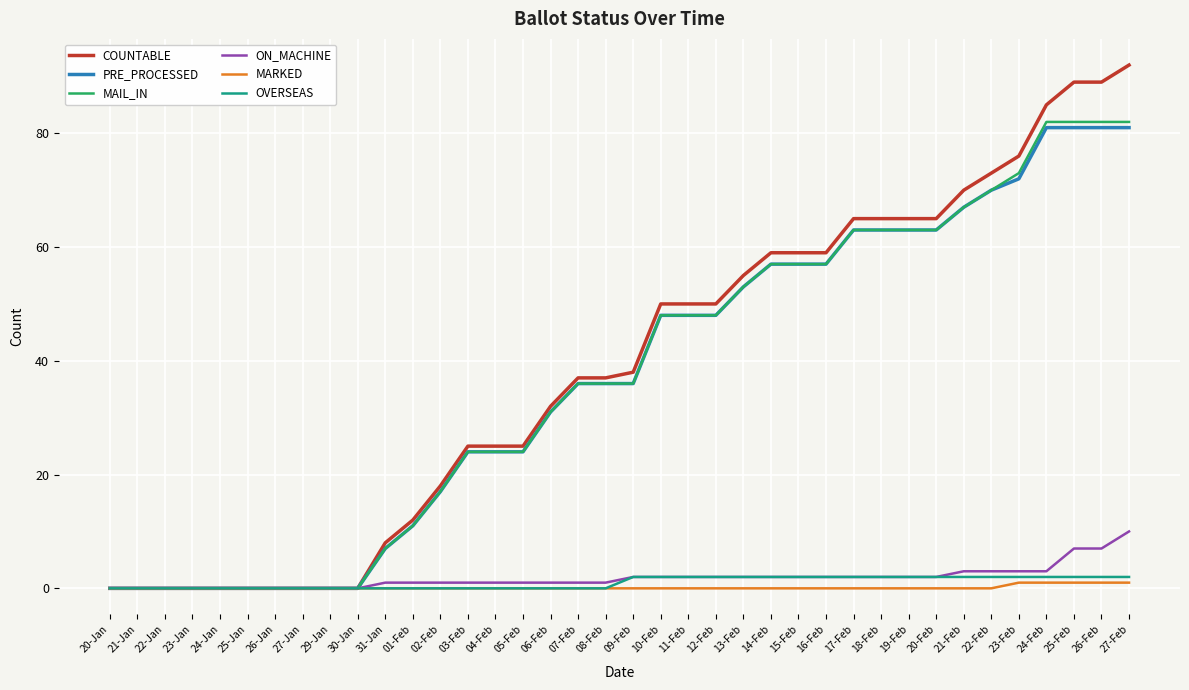

What is the maximum value shown in the chart?

92